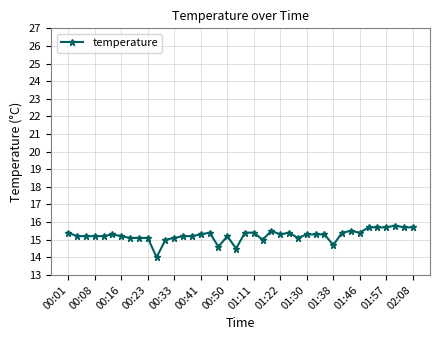

Does the chart have visible grid lines?

Yes